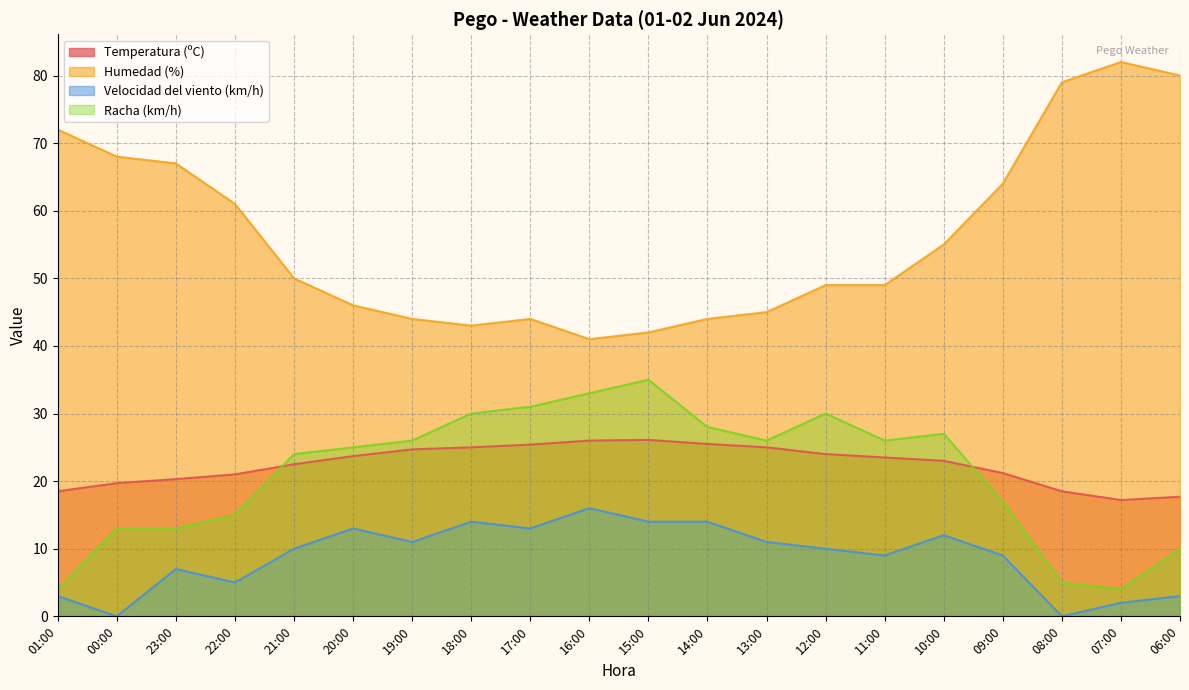

What is the total value across all series at 12:00?

113.0